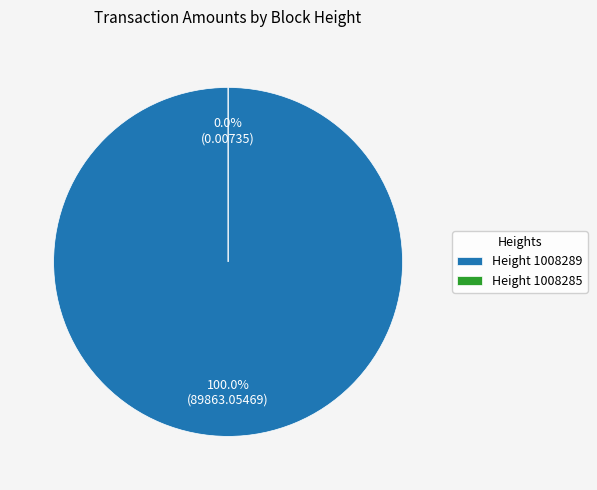

Between 1008285 and 1008289, which is larger?

1008289